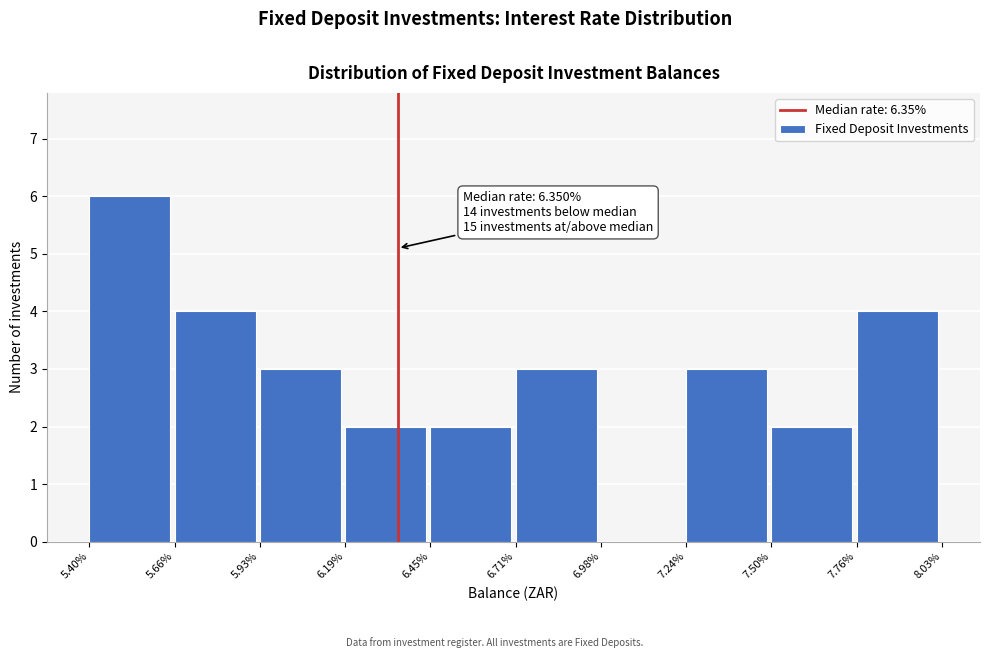

Over which range of the x-axis is the bar tallest?

5.40% to 5.66%